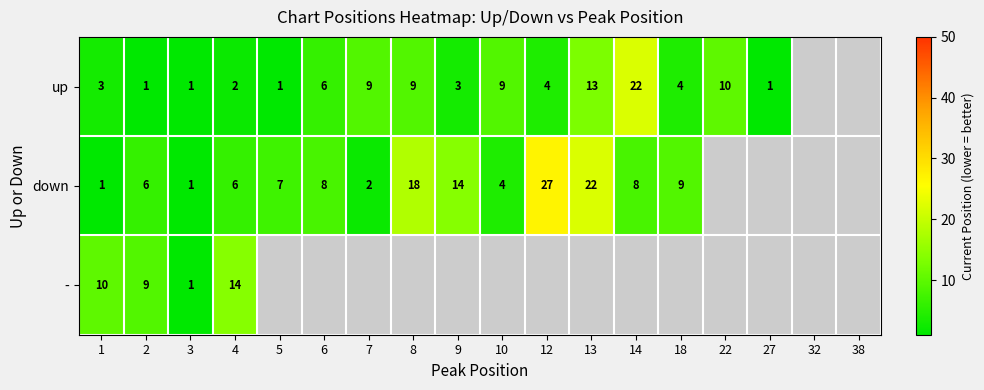

What is the spread (max minus min) of values at 2?

8